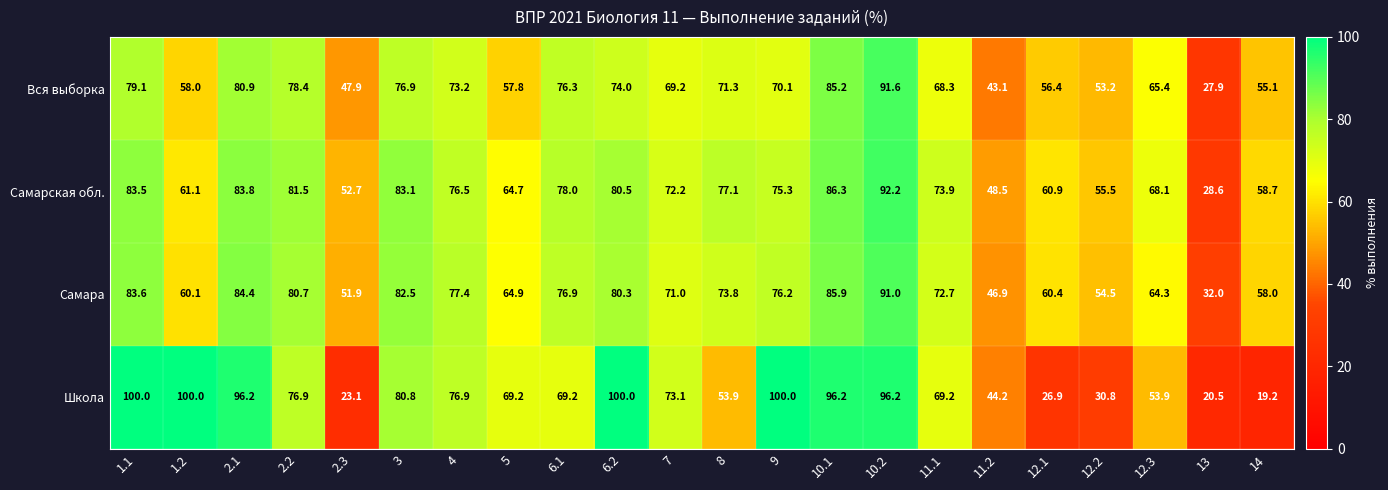

Which series has the largest total across all categories?

Самарская обл.